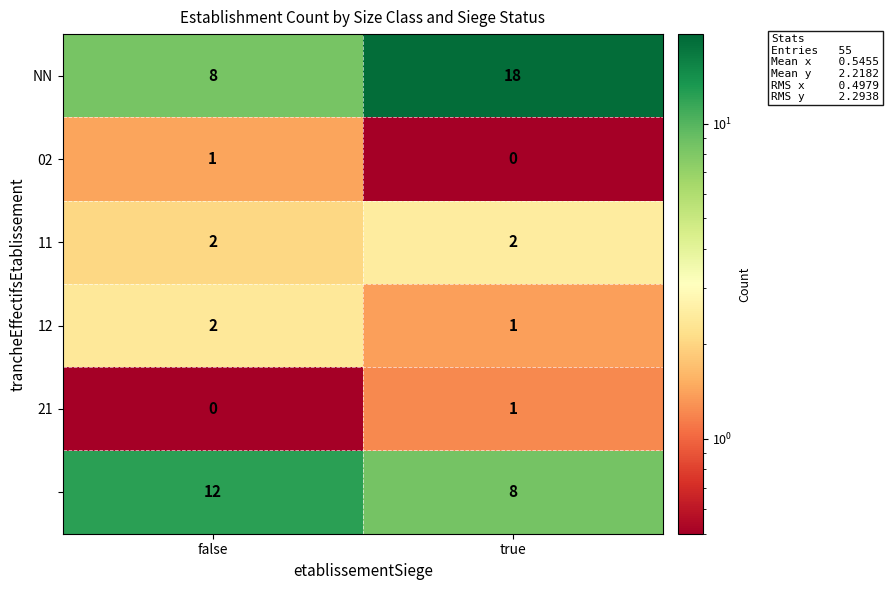

What is the spread (max minus min) of values at true?

18